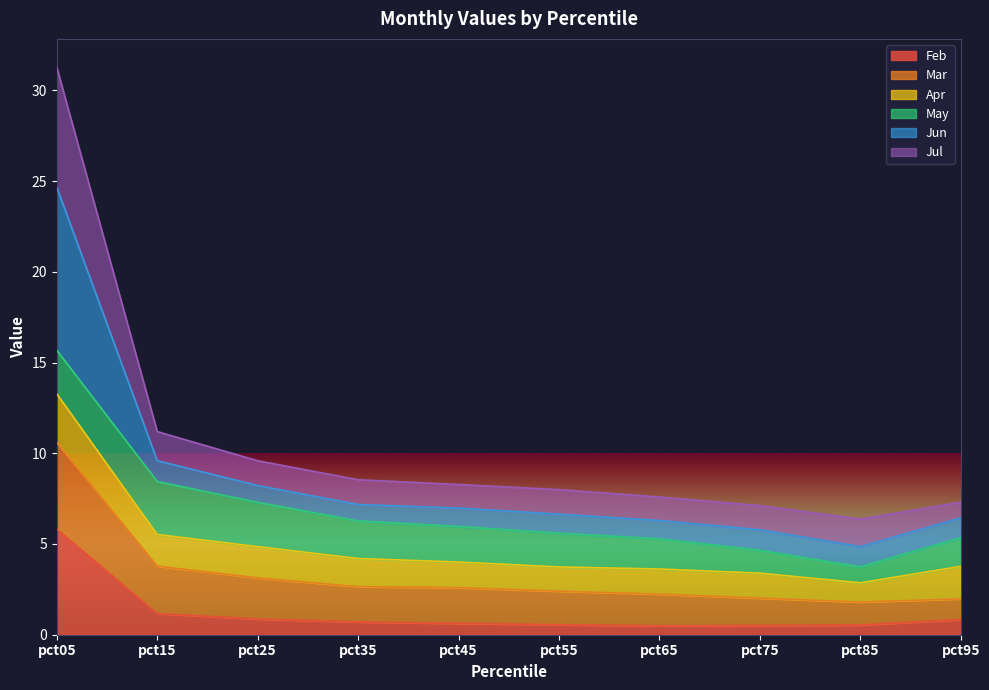

At which category is the sum across all series the highest?

pct05